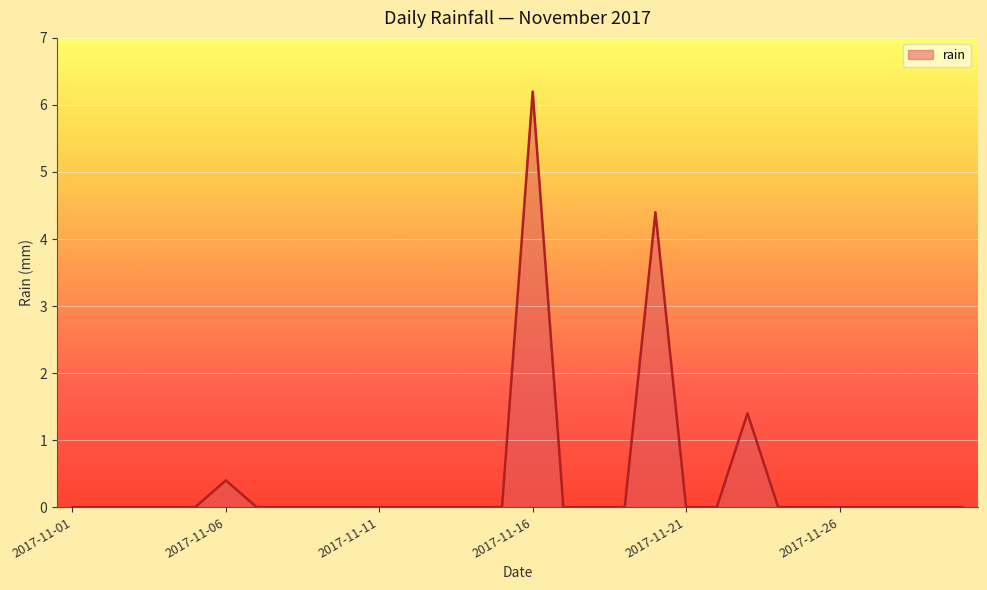

What is the greatest value displayed?

6.2